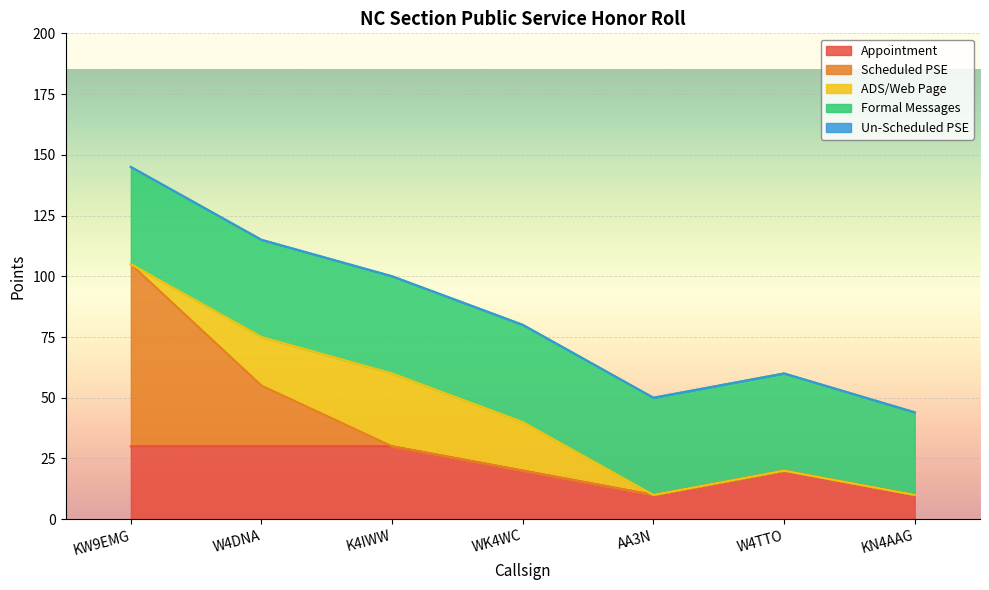

List the labels in order of Un-Scheduled PSE value, largest first.

KW9EMG, W4DNA, K4IWW, WK4WC, AA3N, W4TTO, KN4AAG